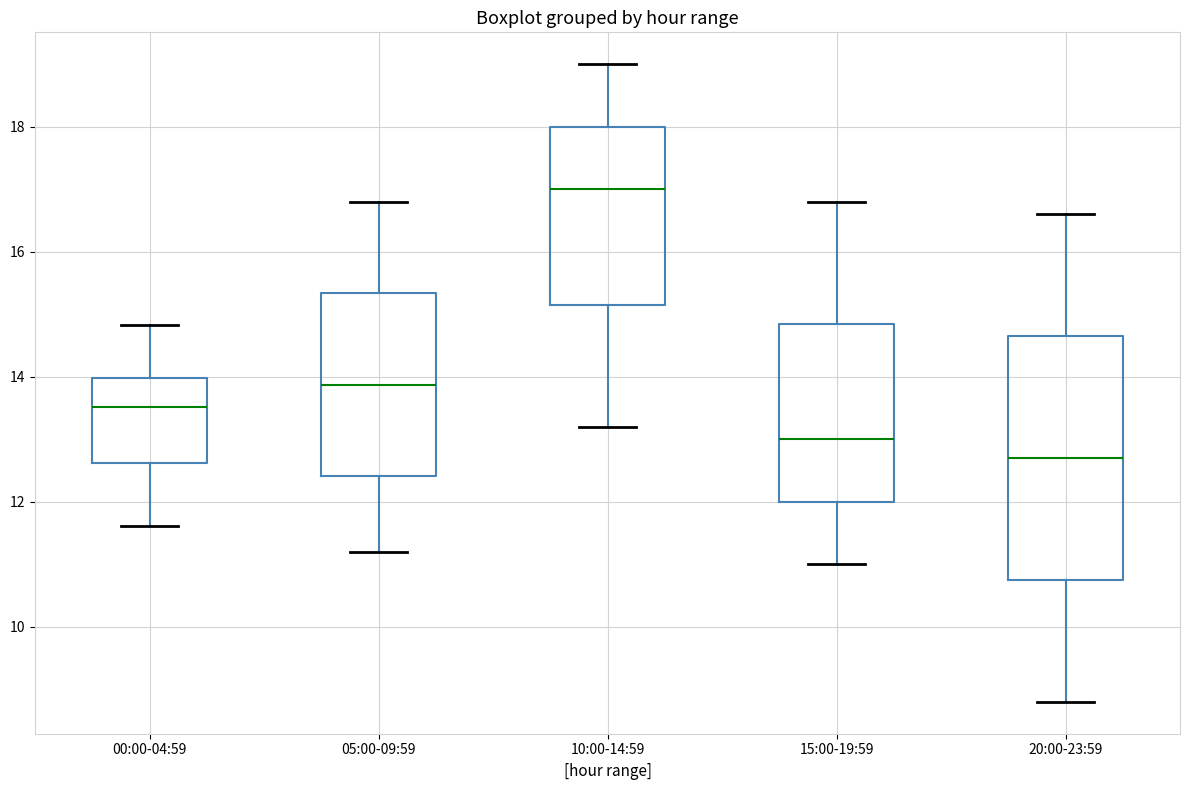

Where does the lower whisker of the box for 15:00-19:59 end on the y-axis? The values are not printed on the chart, so give them approximately, as read against the axis.

11.0